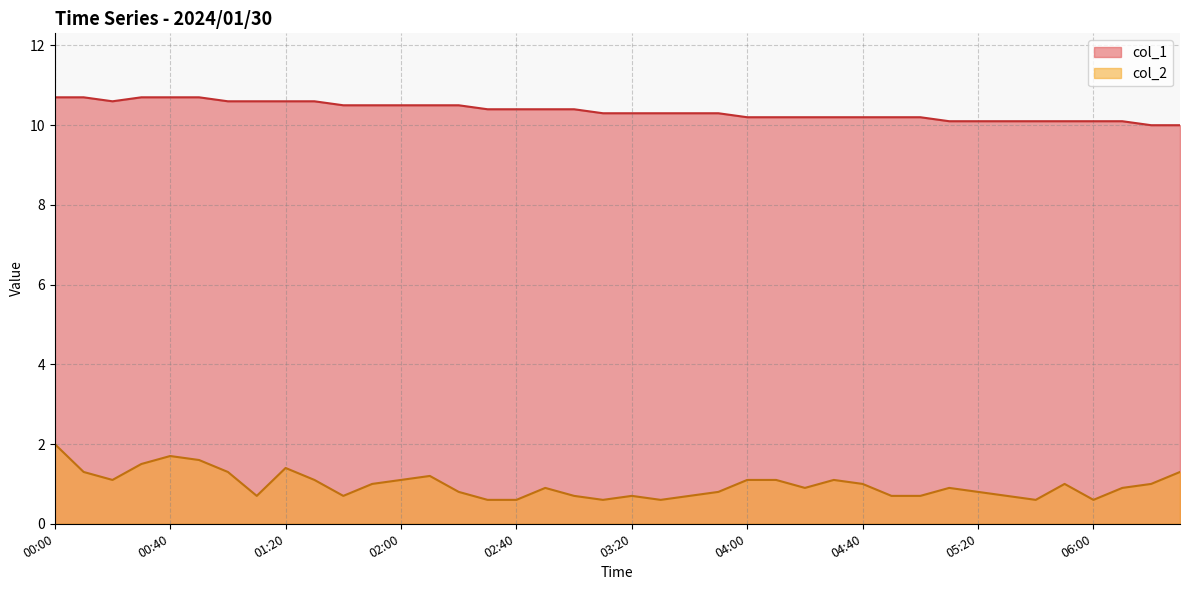

Is it true that col_2 equals 0.9 at 02:50?

True